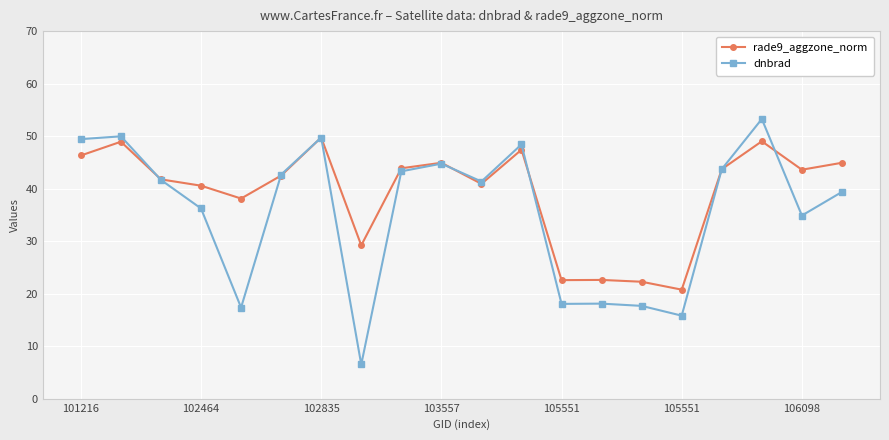

What is the sum of all dnbrad values?

712.2